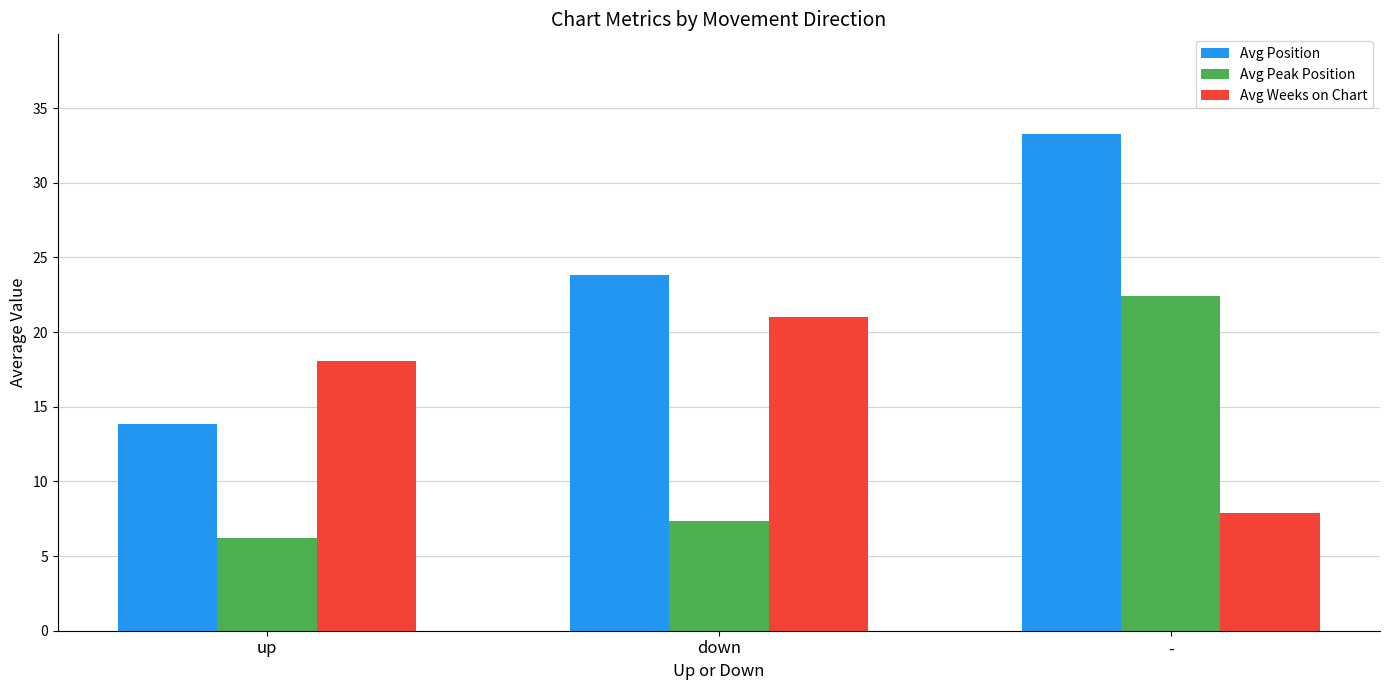

Where is Avg Position nearest to the value 23?

down